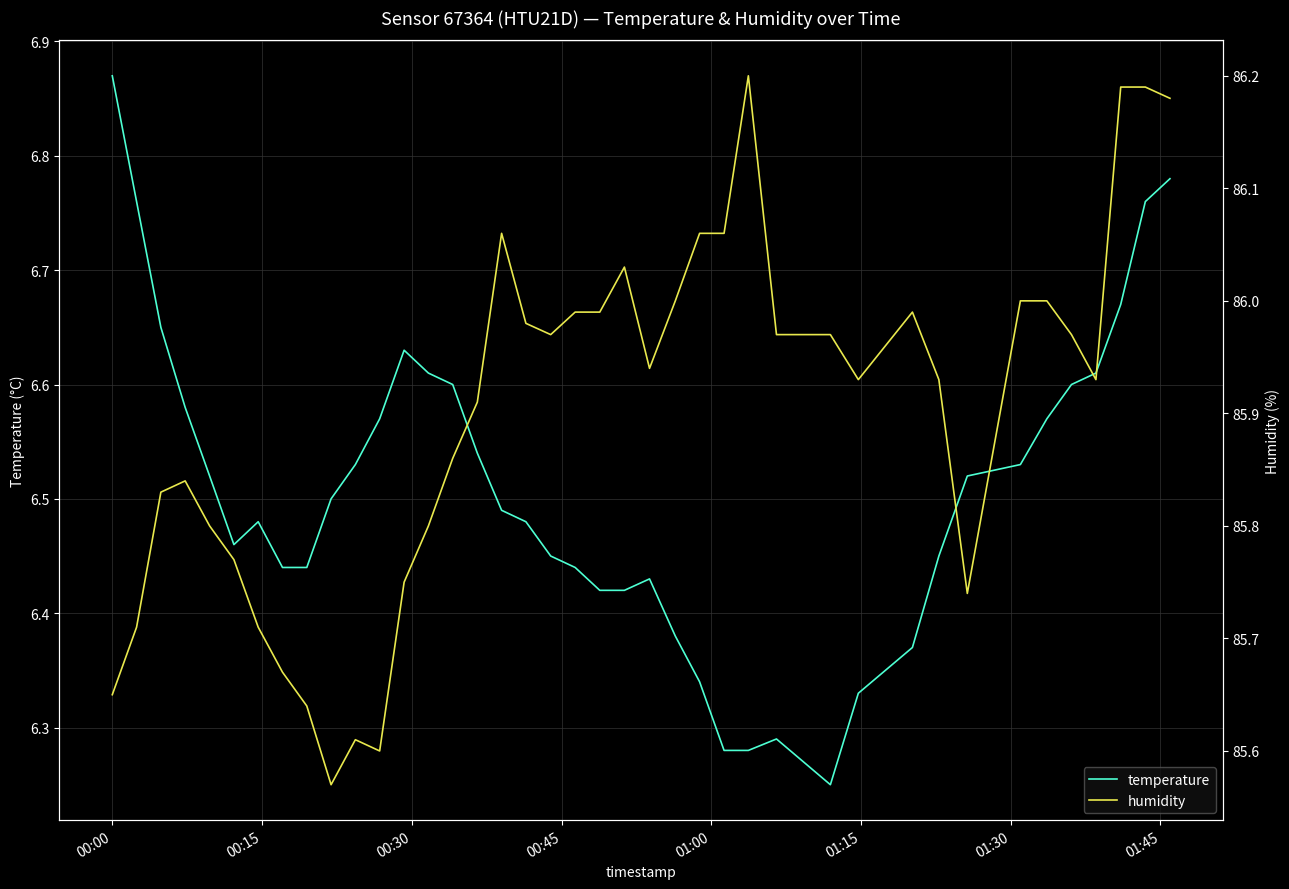

List the series in order of their overall mean, highest first.

humidity, temperature